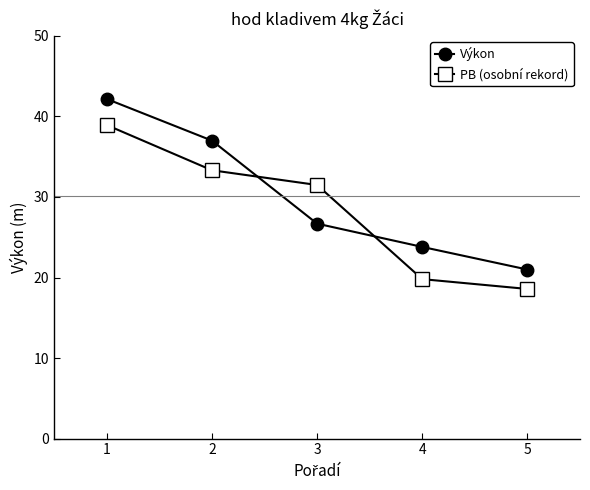

List the series in order of their overall mean, highest first.

Výkon, PB (osobní rekord)